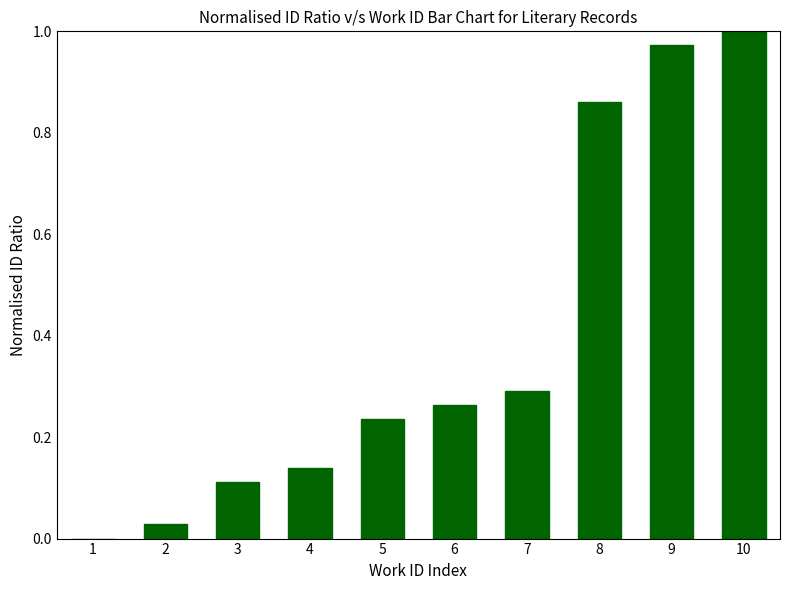

What is the sum of all values?

3.9